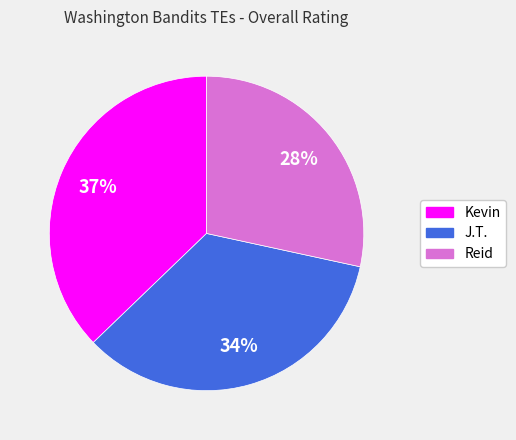

To the nearest percent, what is the difference between the largest and smallest slice percentages?

9%